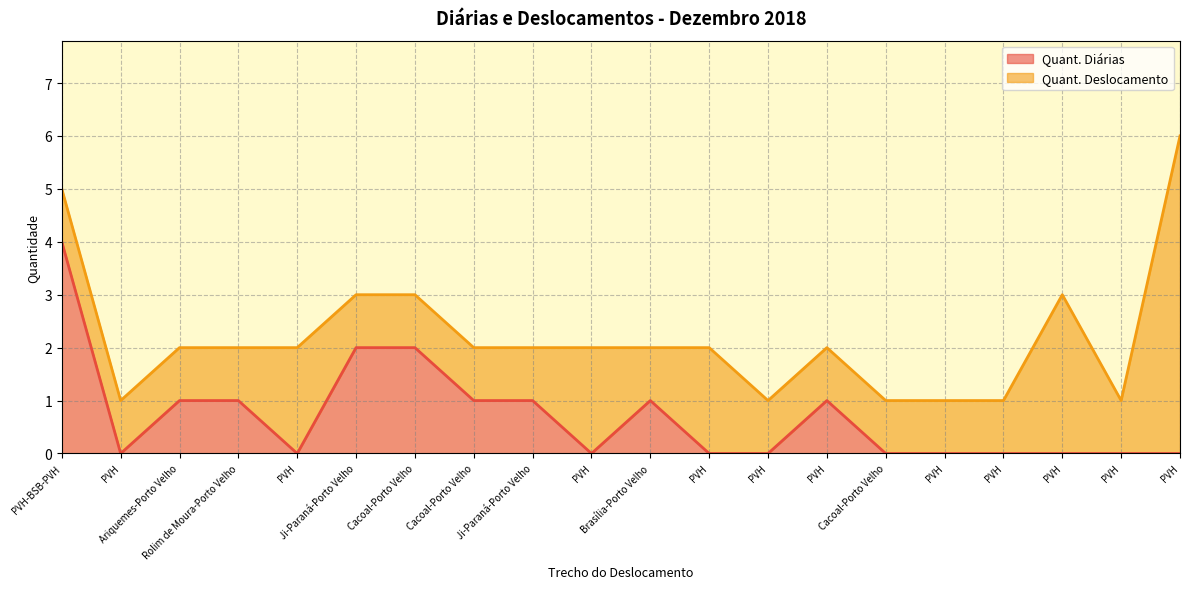

List the labels in order of value, smallest first.

PVH, PVH, PVH, PVH, PVH, Cacoal-Porto Velho, PVH, PVH, PVH, PVH, PVH, Ariquemes-Porto Velho, Rolim de Moura-Porto Velho, Cacoal-Porto Velho, Ji-Paraná-Porto Velho, Brasília-Porto Velho, PVH, Ji-Paraná-Porto Velho, Cacoal-Porto Velho, PVH-BSB-PVH